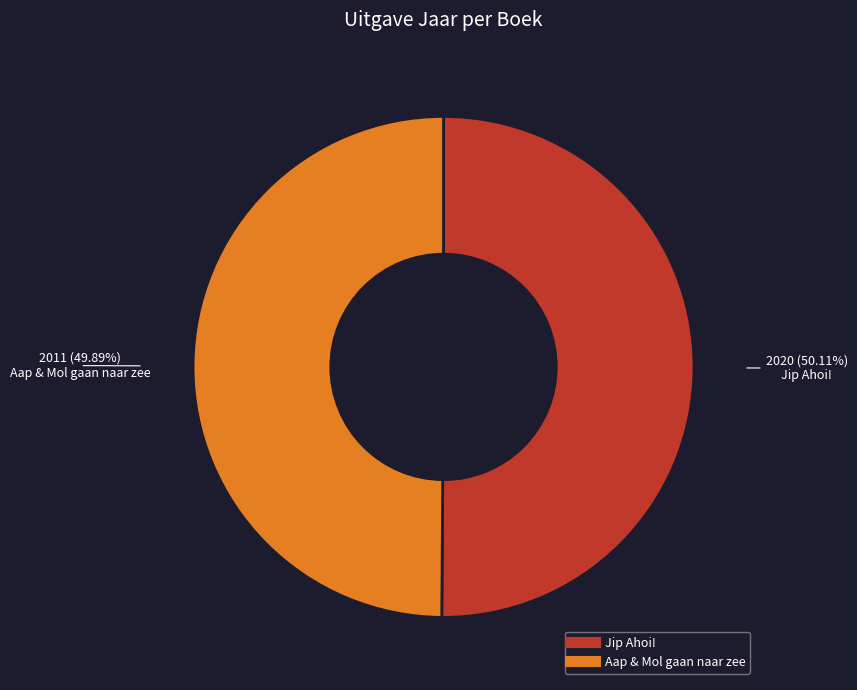

What is the ratio of the value at Jip Ahoi! to the value at Aap & Mol gaan naar zee?

1.0